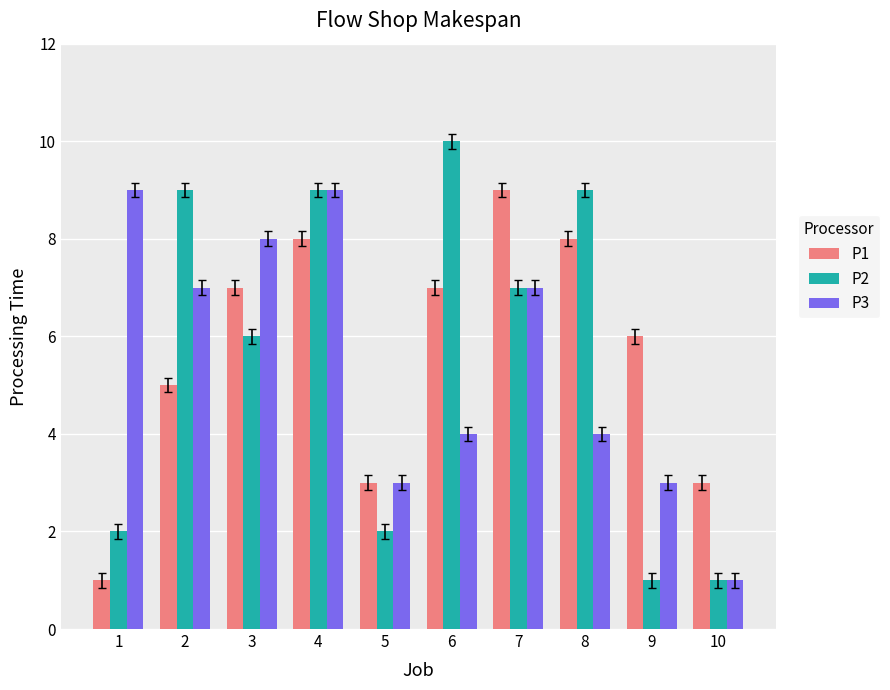

What is the difference between the P3 values at 7 and 10?

6